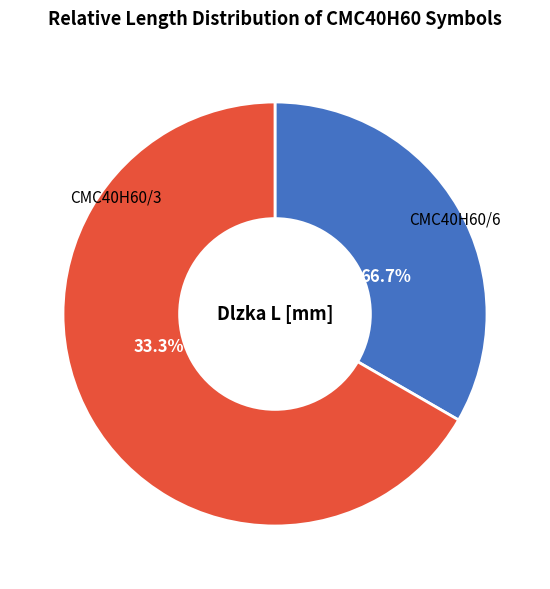

Count the number of slices in the pie.

2